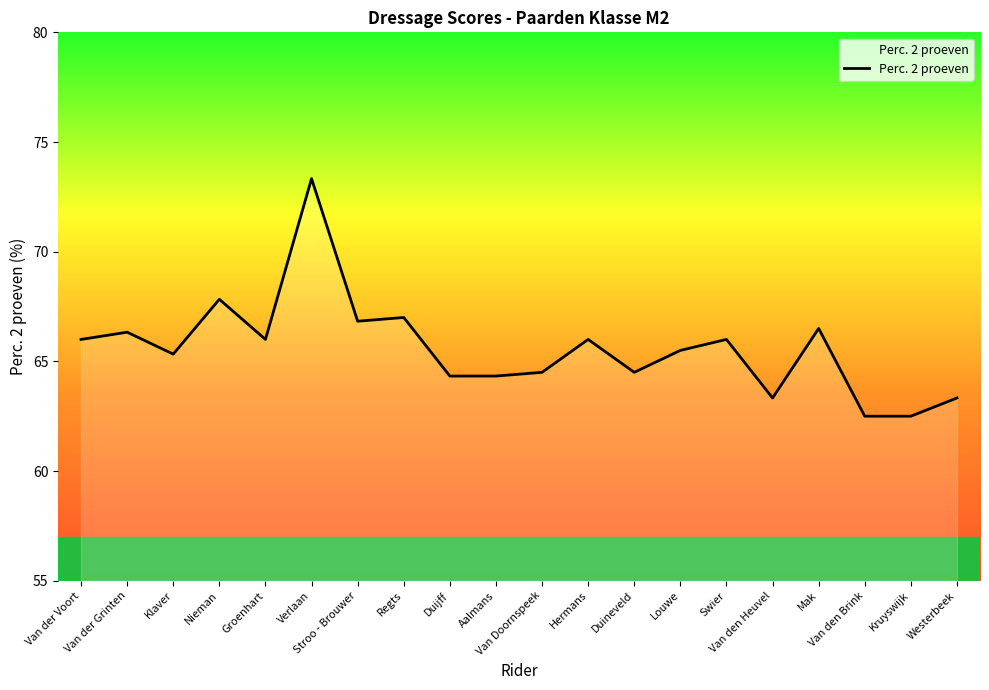

The value at Kruyswijk is 62.5. True or false?

True